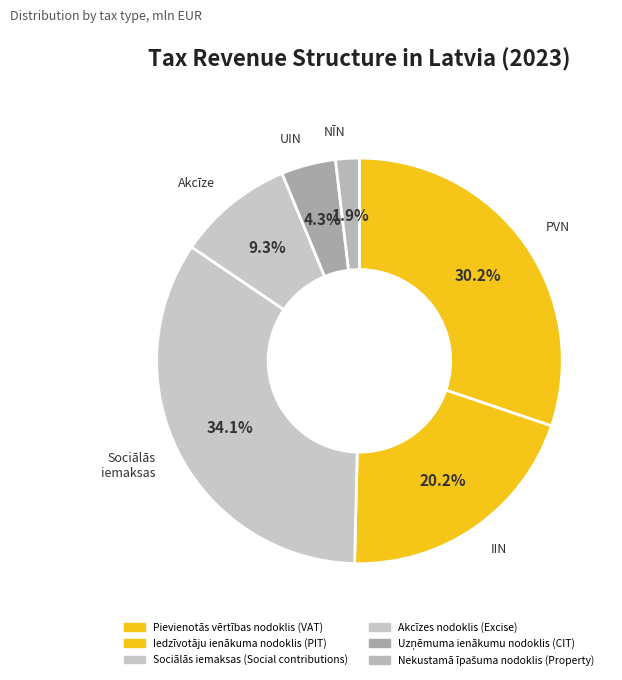

Which category has the smallest portion of the pie?

Nekustamā īpašuma nodoklis